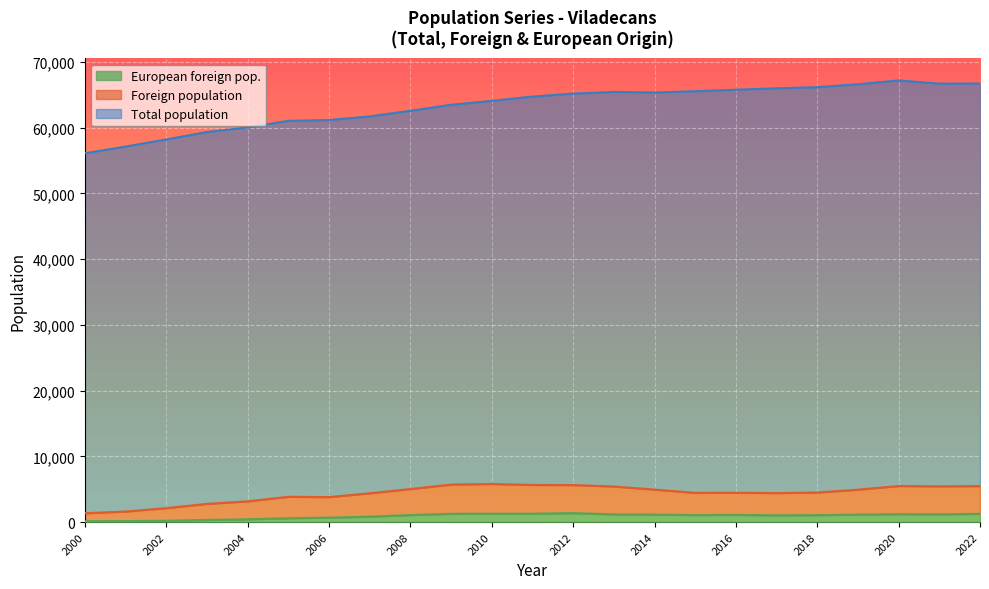

True or false: Total population and Foreign population cross at least once.

False